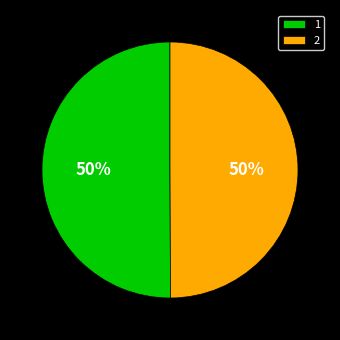

To the nearest percent, what portion does 1 represent?

50%